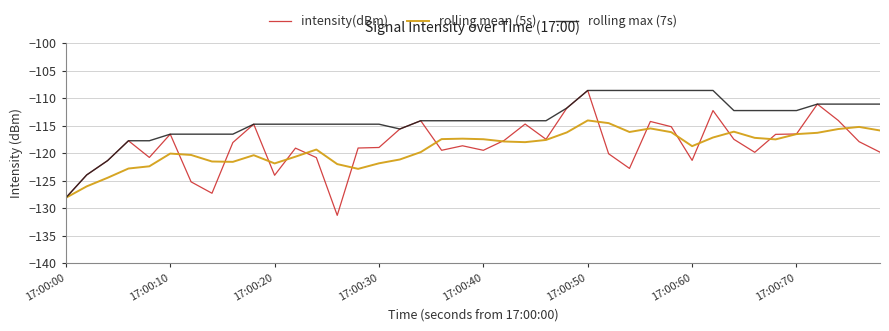

What is the maximum value for intensity(dBm)?

-108.6